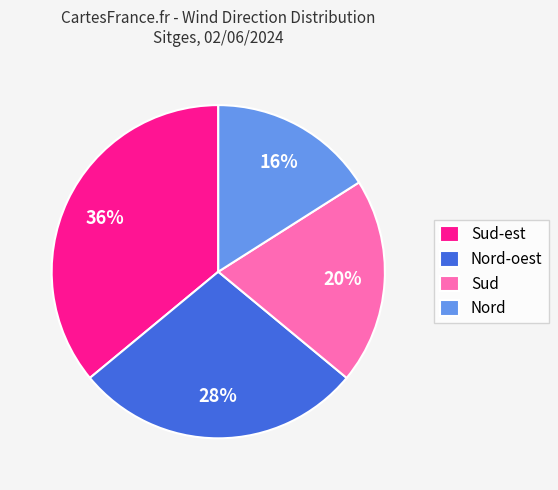

Which slice is the smallest?

Nord